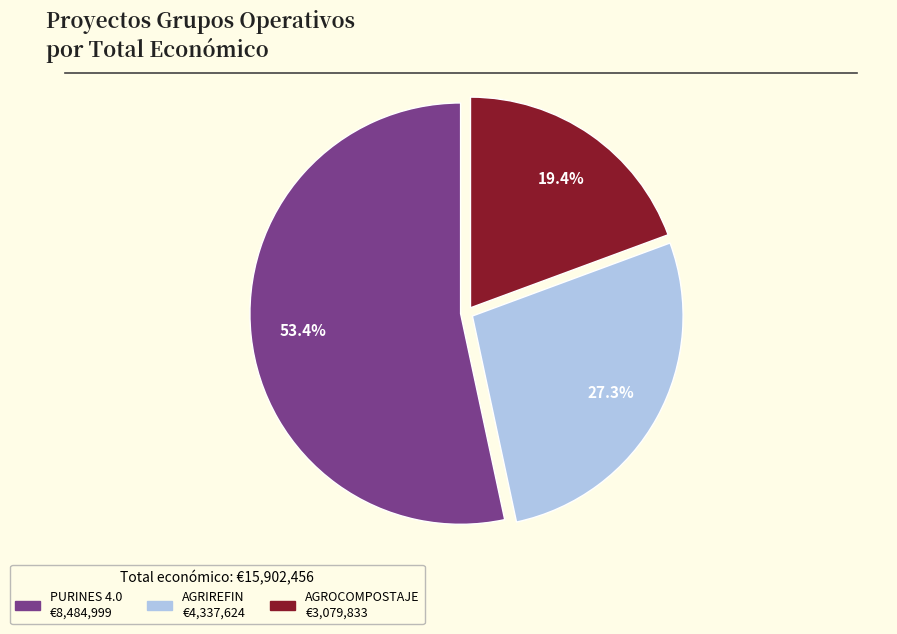

What is the majority slice?

PURINES 4.0